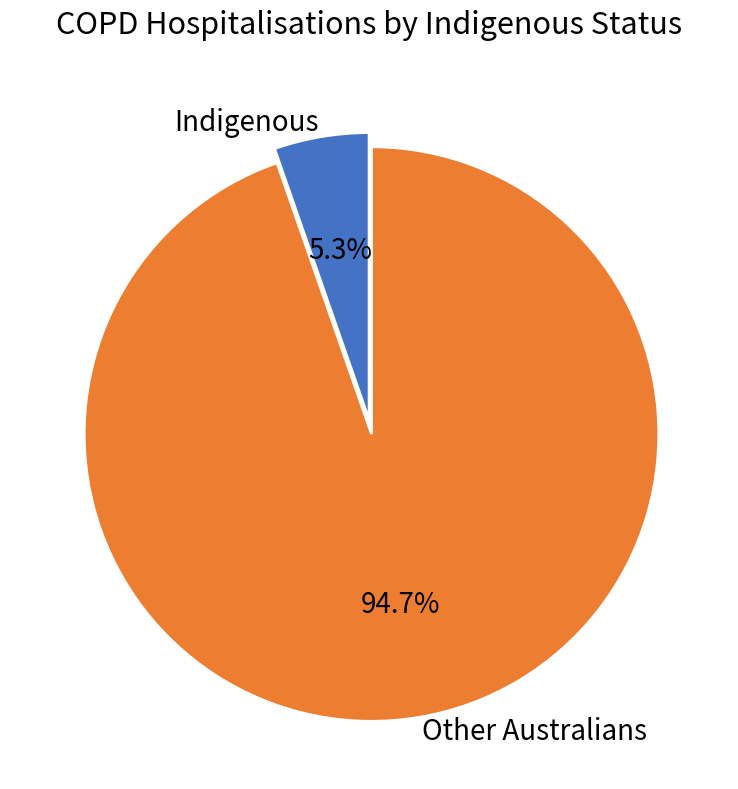

Is there a majority slice in this chart?

Yes